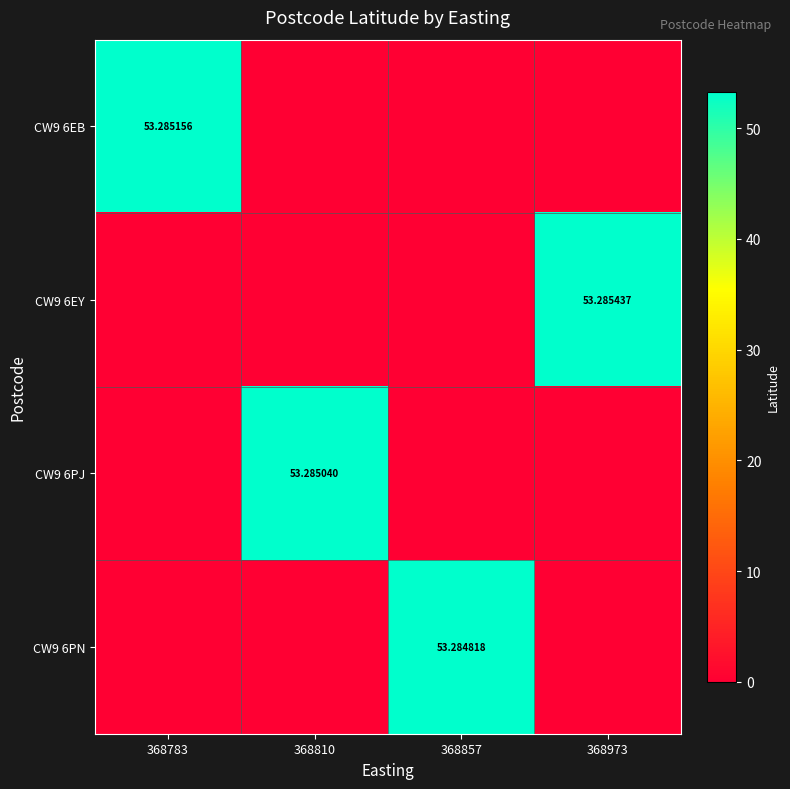

What is the difference between the highest and lowest values at 368810?

53.3